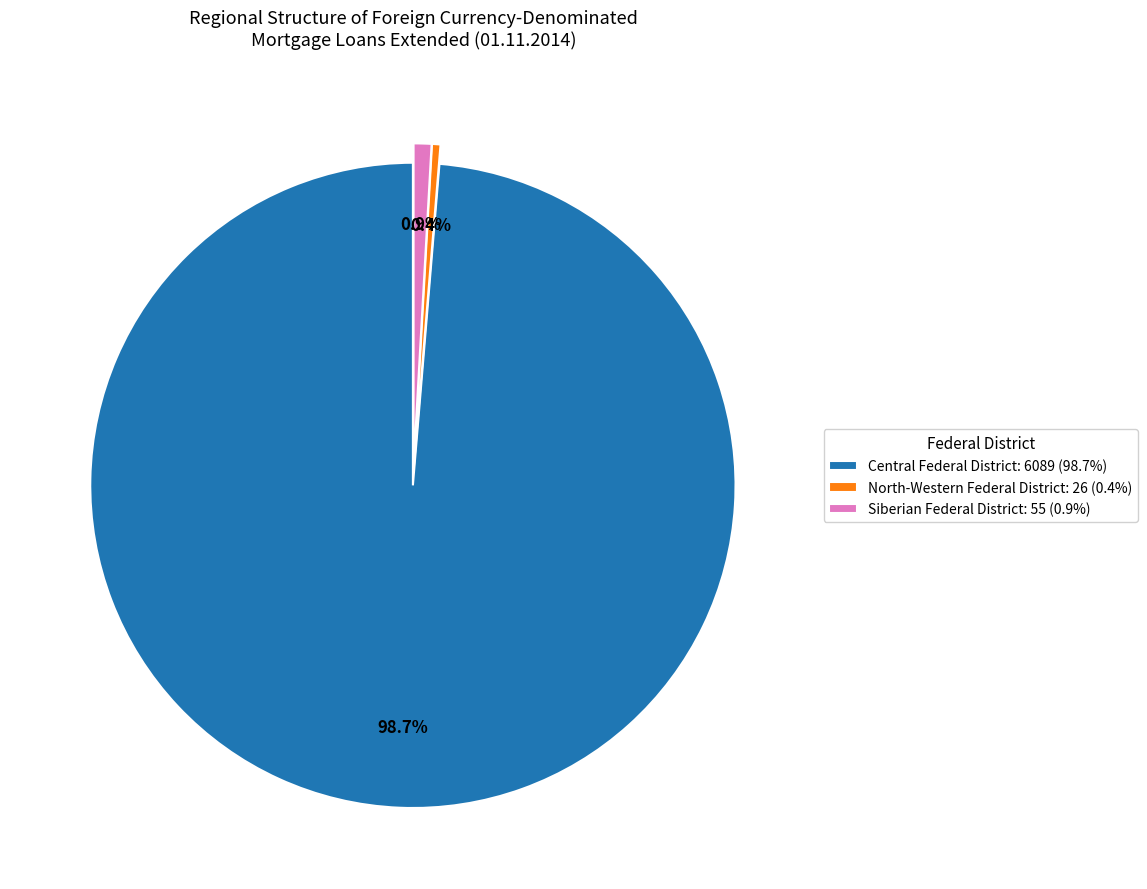

Is there a majority slice in this chart?

Yes